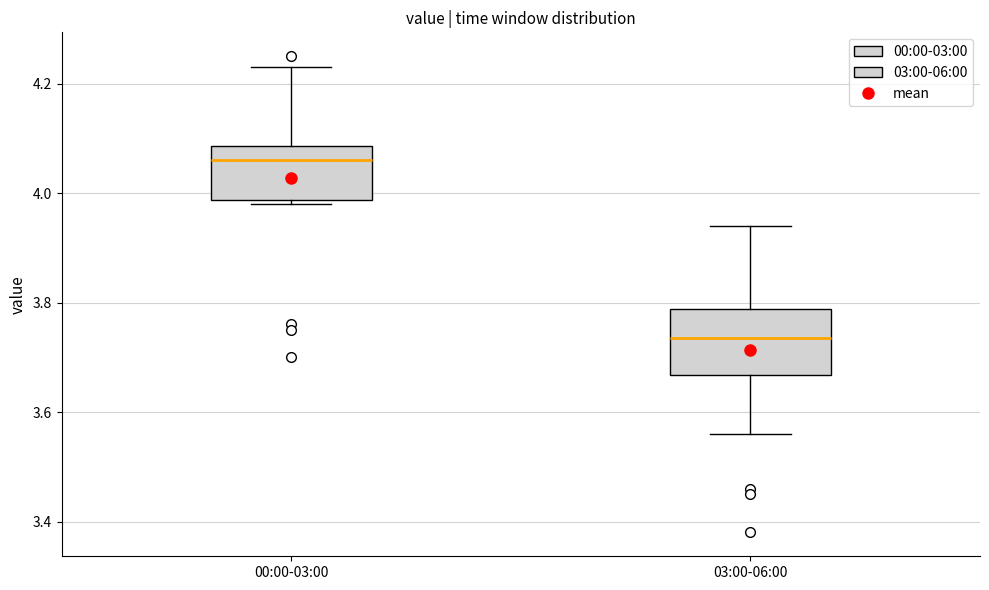

Reading left to right, read every box against the y-axis: the position of its median line, the range the box covers, and the ends of its whiskers. The values are not printed on the chart, so give them approximately, as read against the axis.

00:00-03:00: median 4.06, box 3.98 to 4.08, whiskers 3.98 (just below the box's lower edge) to 4.24
03:00-06:00: median 3.74, box 3.66 to 3.78, whiskers 3.56 to 3.94